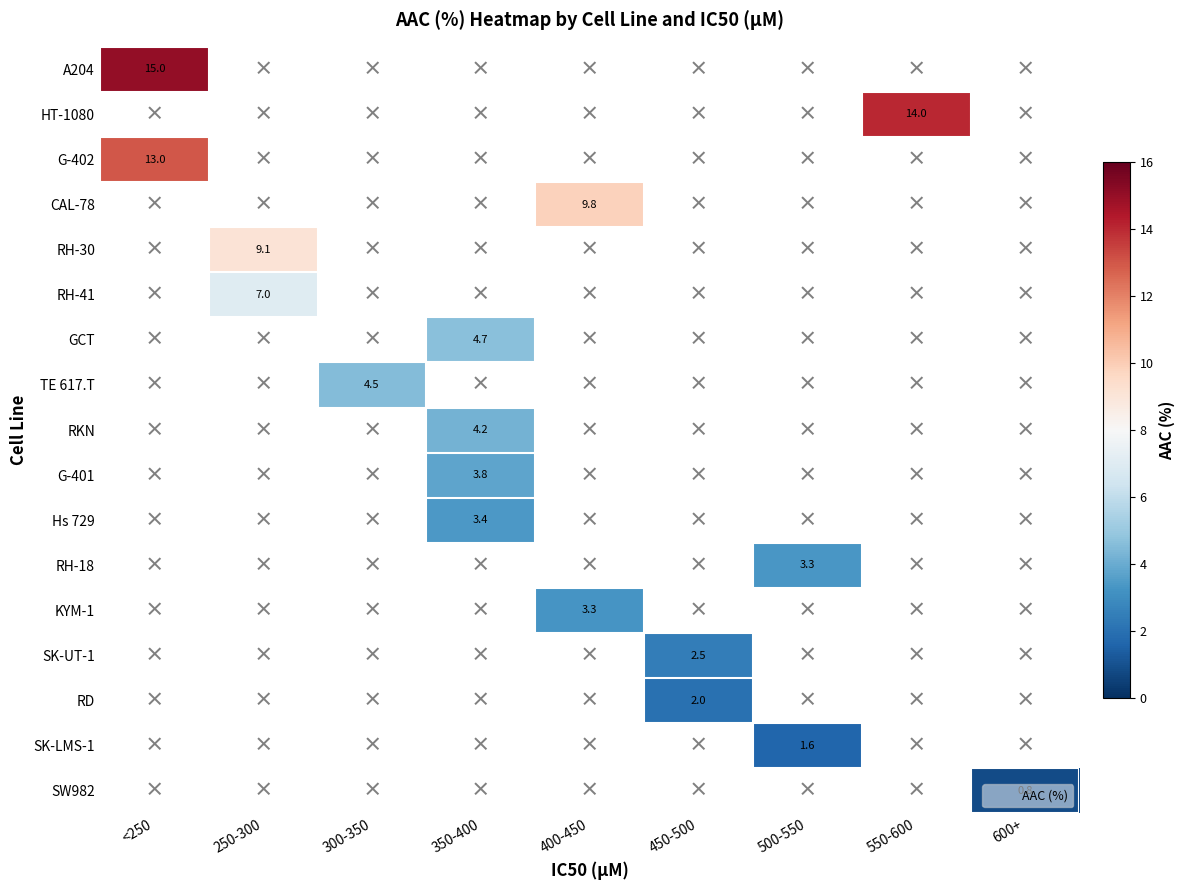

What is the minimum value shown in the chart?

0.8